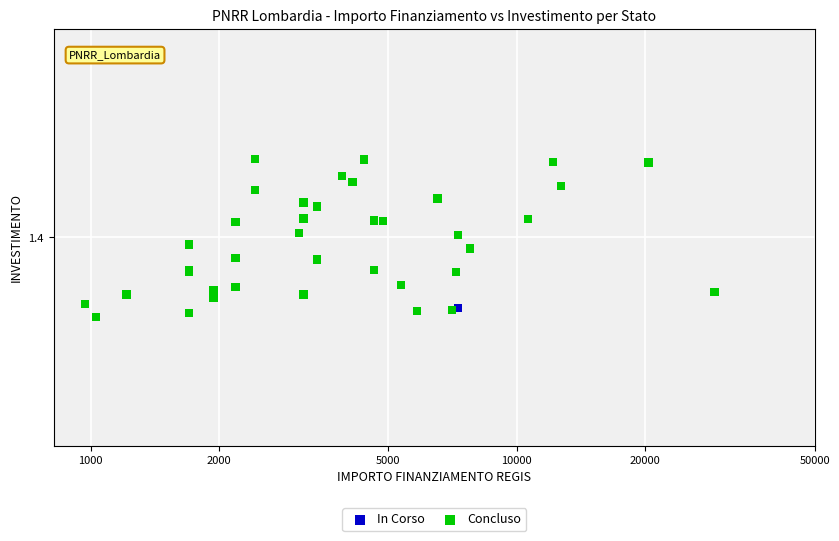

What are all the series names shown in the legend?

In Corso, Concluso